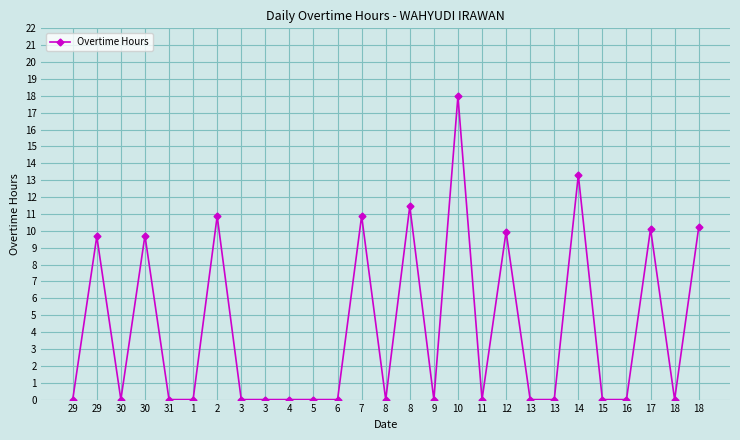

How many categories are shown in the chart?

27